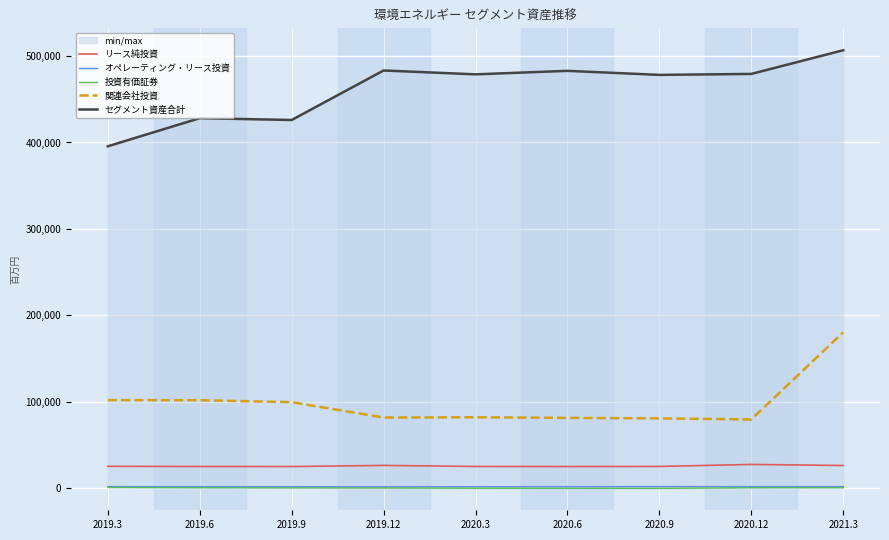

What is the minimum value for リース純投資?

25232